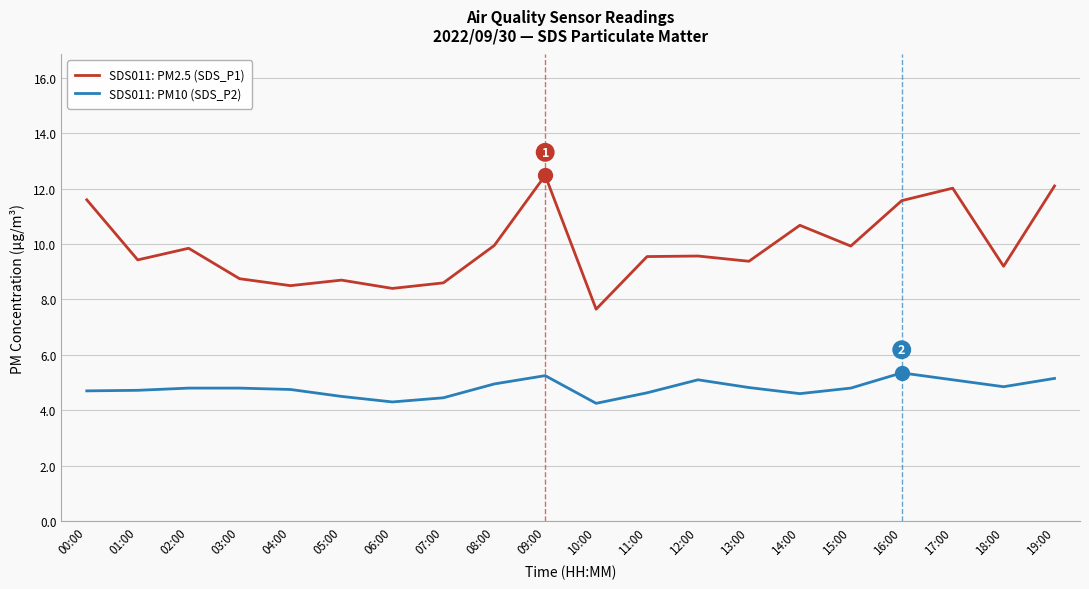

Does the chart display data point markers on the line(s)?

No